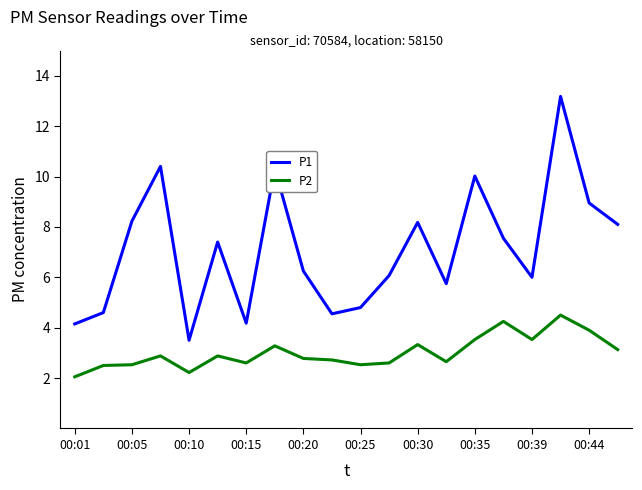

What are all the series names shown in the legend?

P1, P2